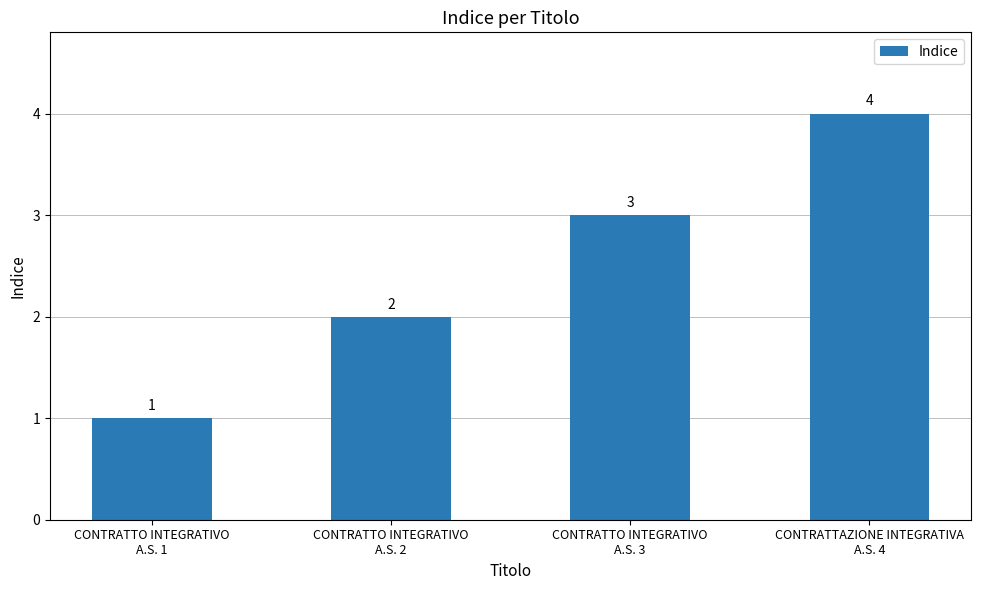

List the labels in order of value, largest first.

CONTRATTAZIONE INTEGRATIVA
A.S. 4, CONTRATTO INTEGRATIVO
A.S. 3, CONTRATTO INTEGRATIVO
A.S. 2, CONTRATTO INTEGRATIVO
A.S. 1